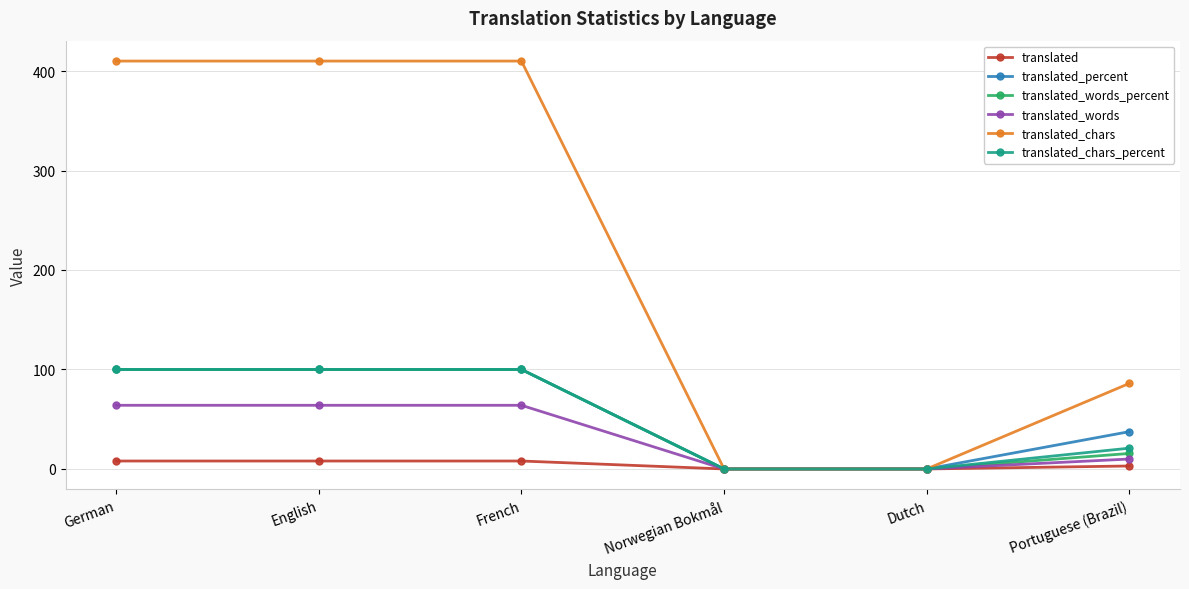

Does the chart display data point markers on the line(s)?

Yes